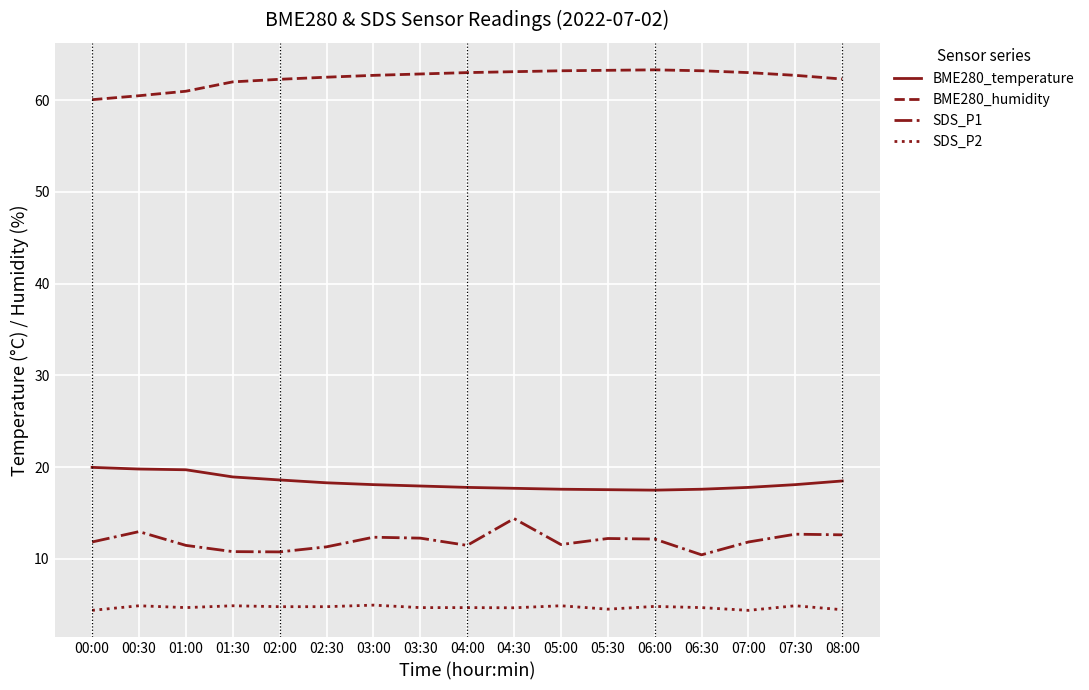

Is this an area chart (filled region under the line)?

No